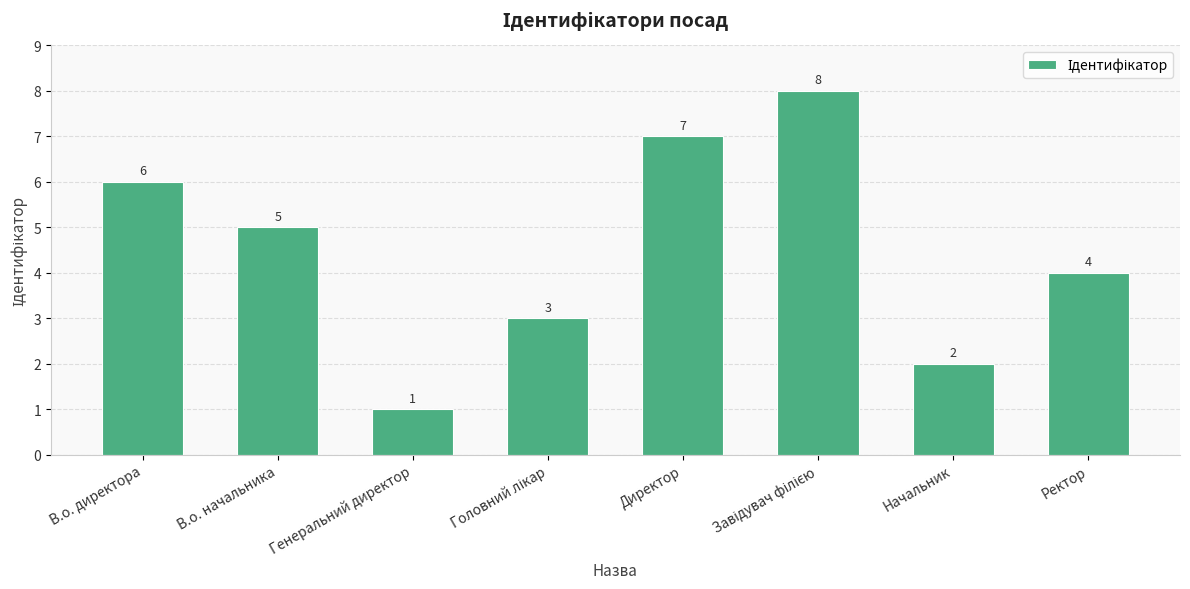

At which label is the value closest to 4?

Ректор